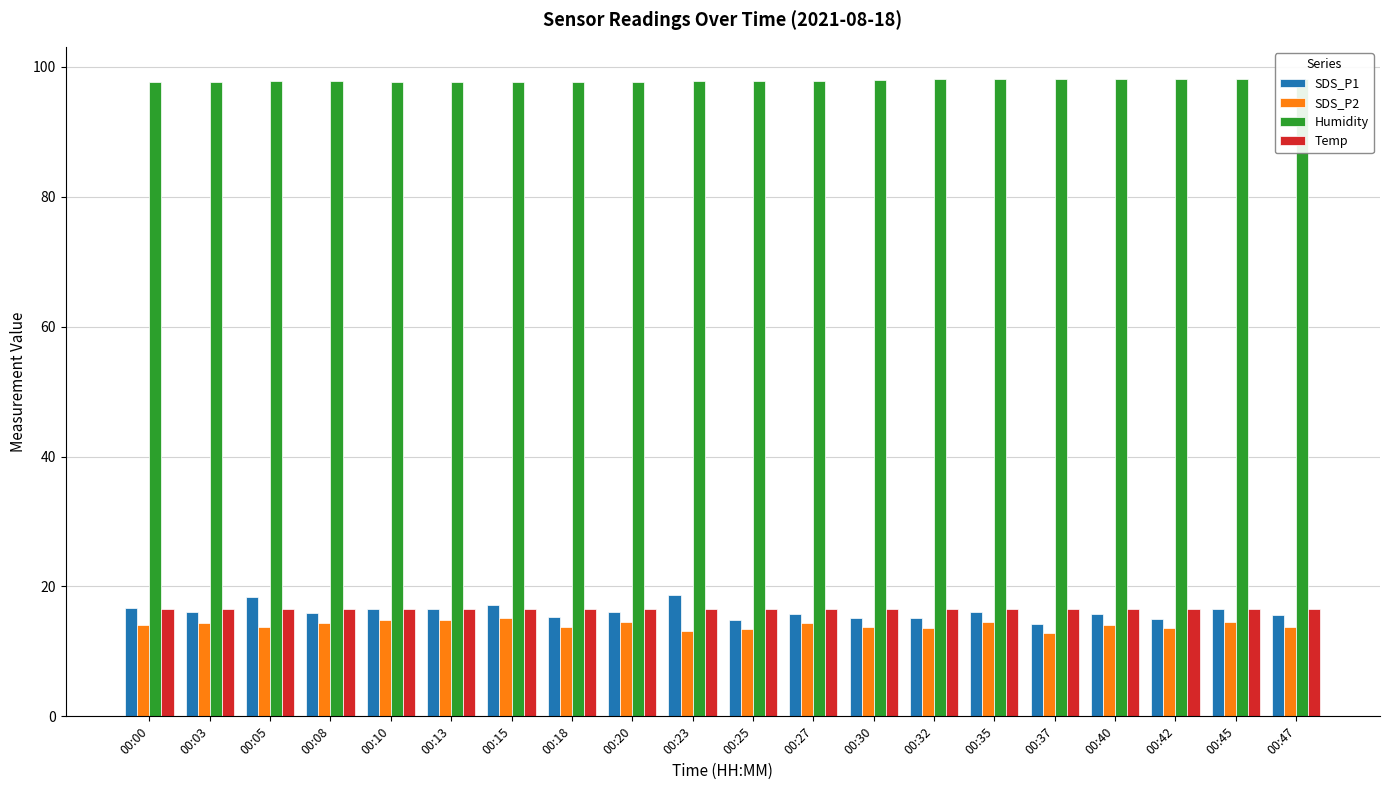

The value of SDS_P1 at 00:35 is 16.0. True or false?

True